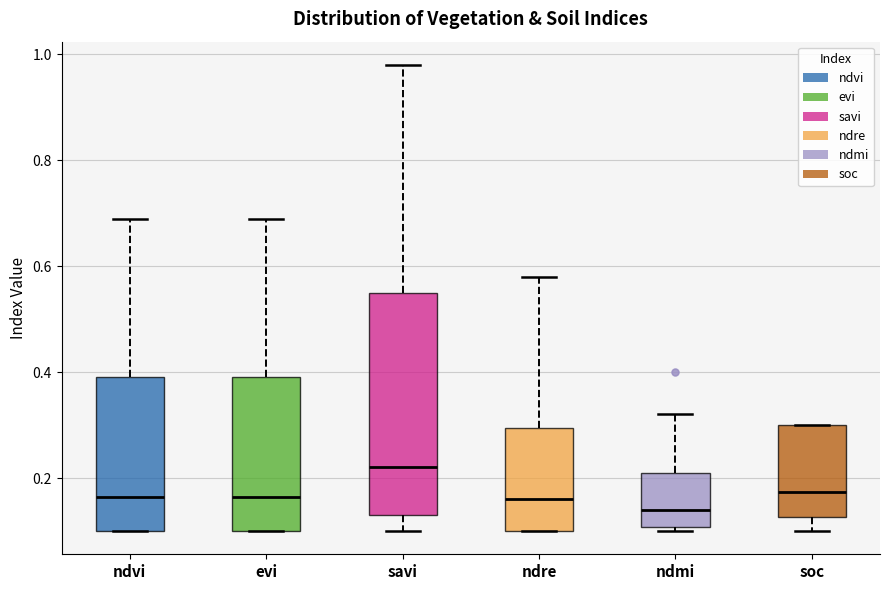

Where is the upper edge of the box for ndmi on the y-axis? The values are not printed on the chart, so give them approximately, as read against the axis.

0.22